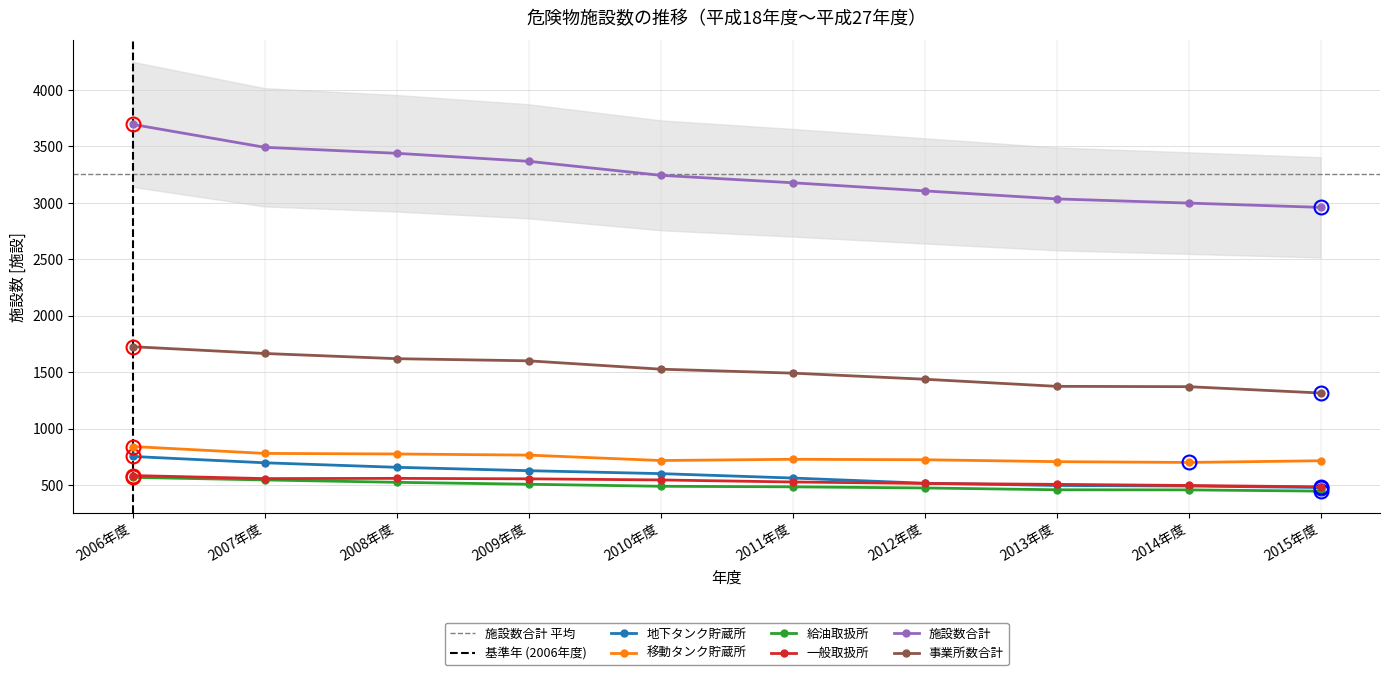

Does the chart display data point markers on the line(s)?

Yes